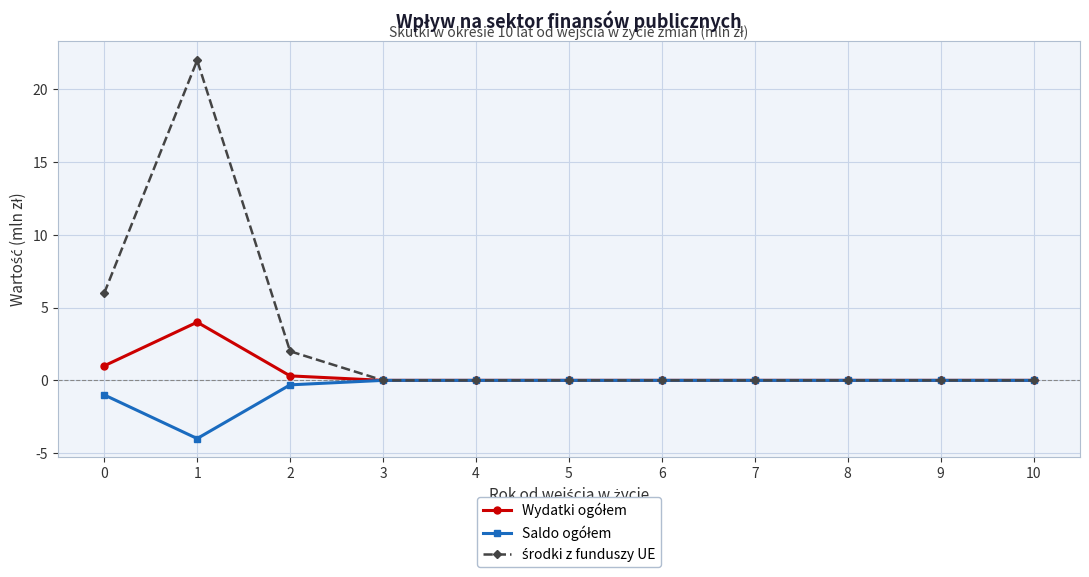

What is the greatest value displayed?

22.0